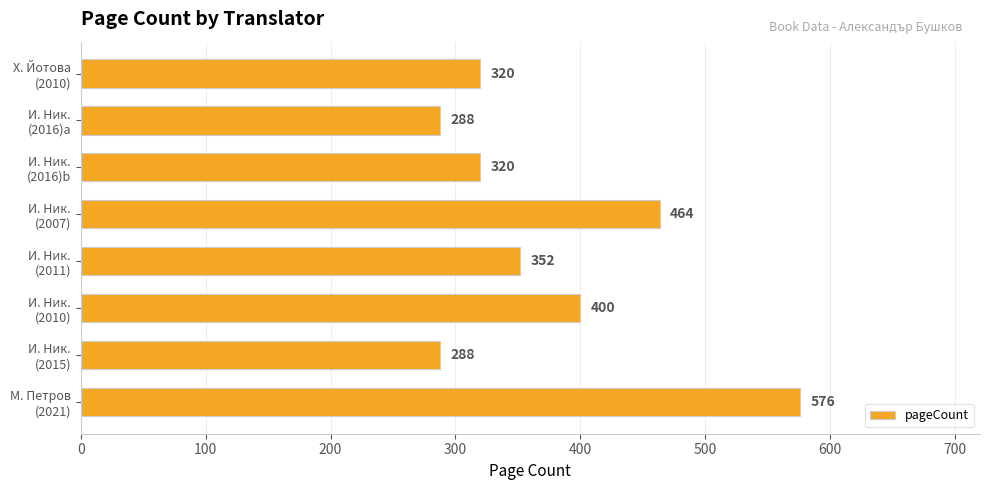

How many values are between 320 and 464?

5